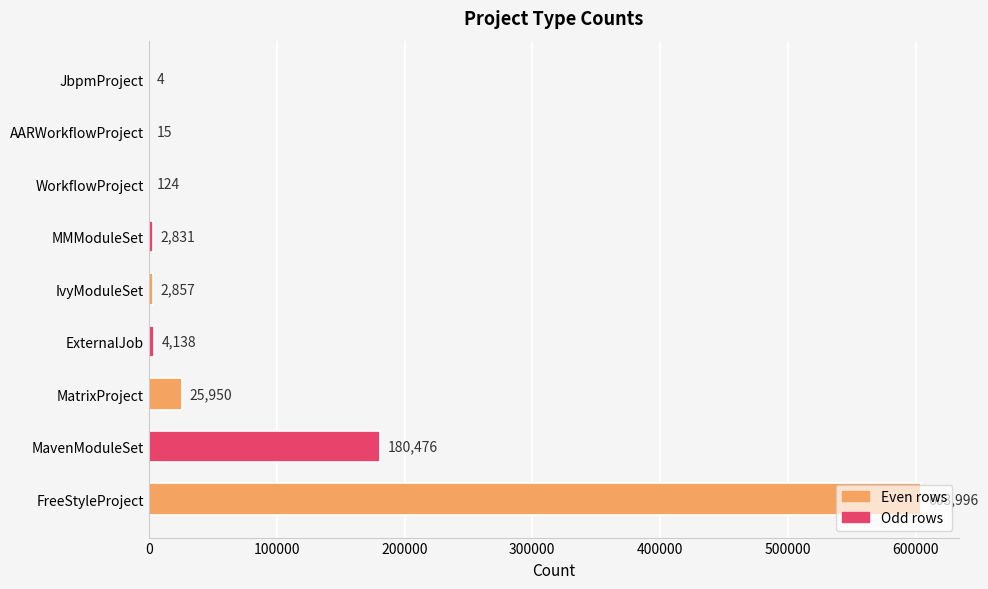

Where is the data nearest to the value 302000?

MavenModuleSet